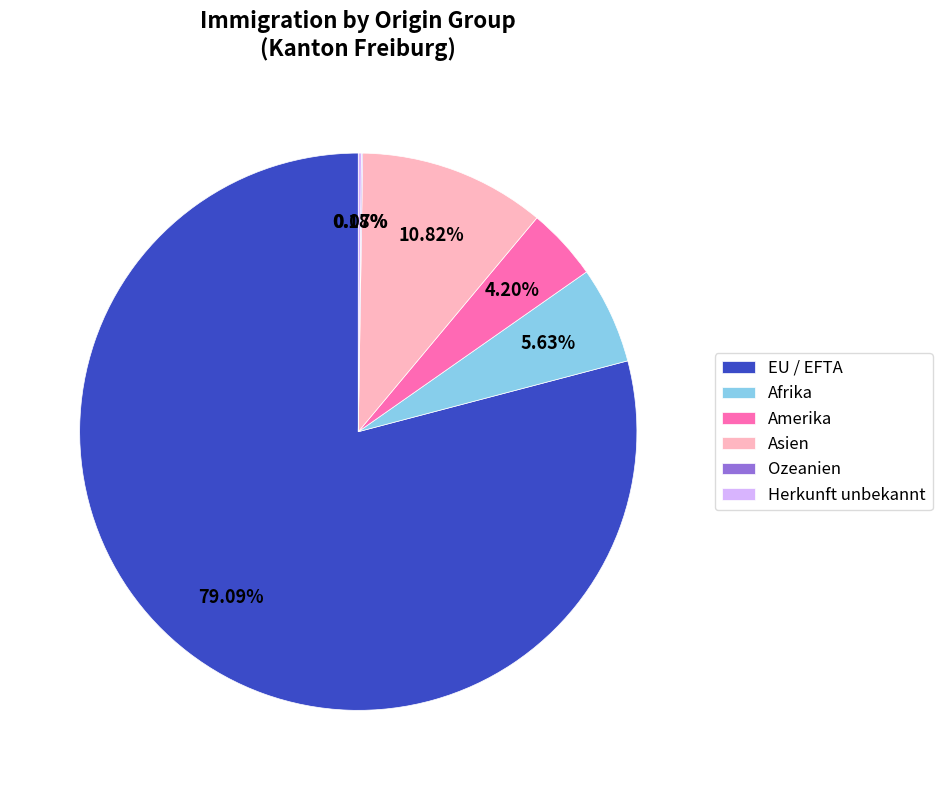

Does EU / EFTA account for over 50% of the chart?

Yes